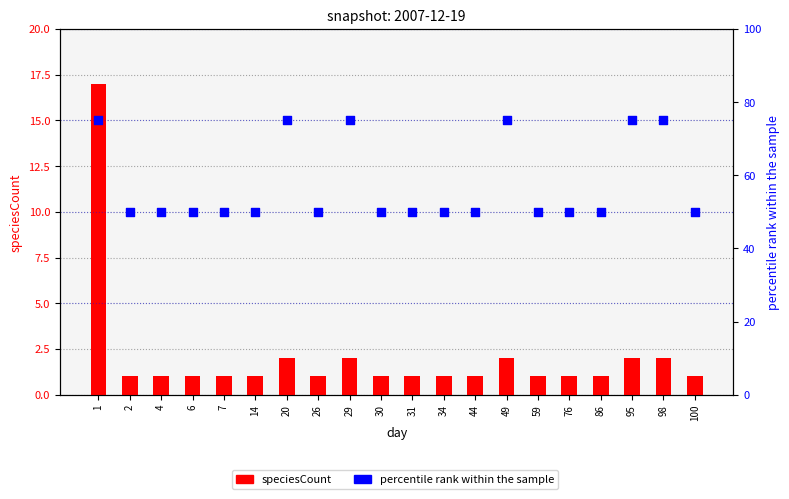

Which series contains the lowest Y value?

speciesCount